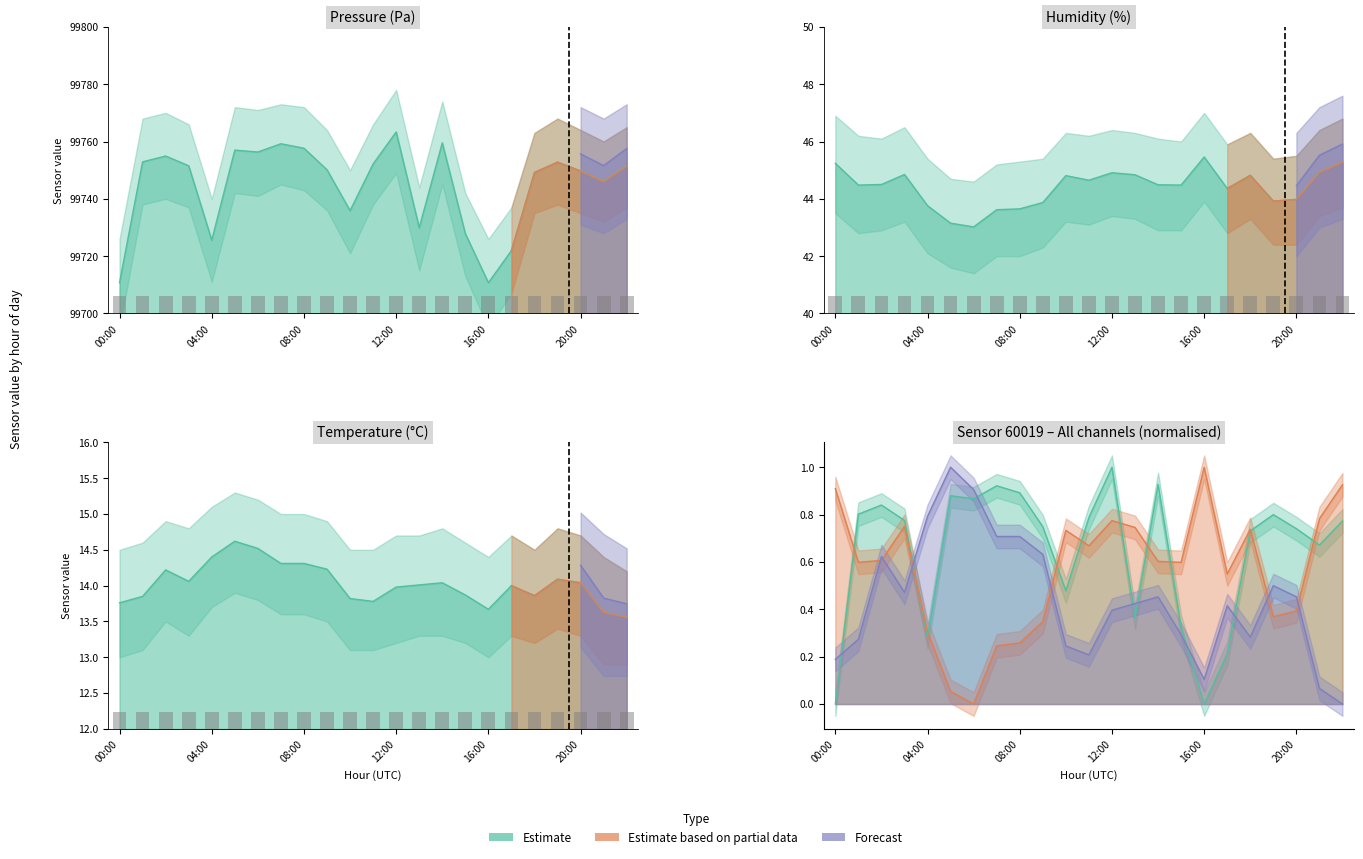

At which label does temperature first exceed 14?

02:00